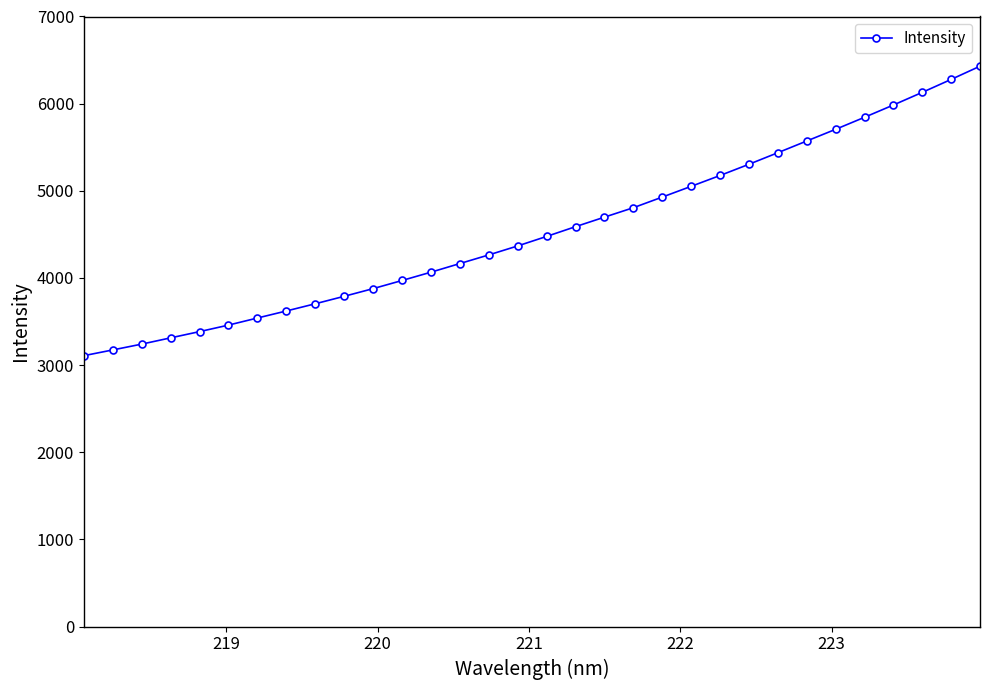

What is the value of the 14th point from the left?

4165.5